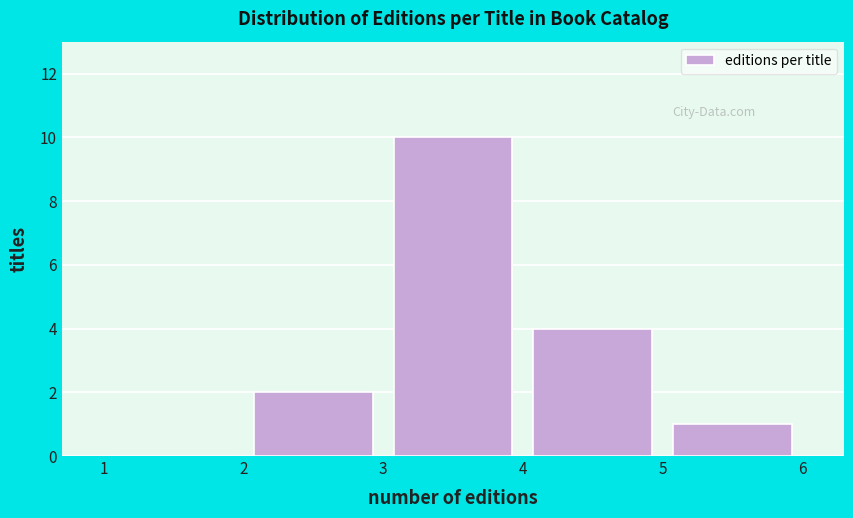

Reading left to right, transcribe this chart: for each bar, give the range it covers on the x-axis and its height. The values are not printed on the chart, so give them approximately, as read against the axis.

1 to 2: 0
2 to 3: 2
3 to 4: 10
4 to 5: 4
5 to 6: 1